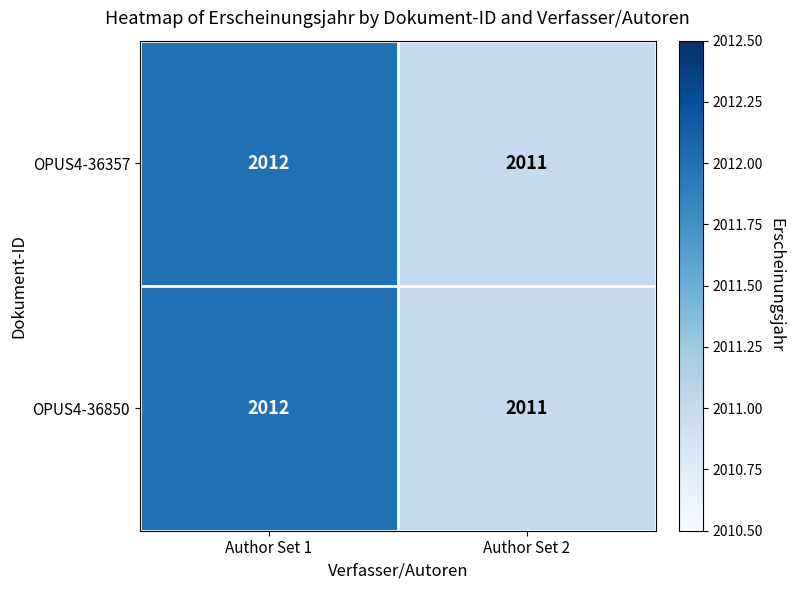

The value of OPUS4-36357 at Author Set 1 is 465. True or false?

False